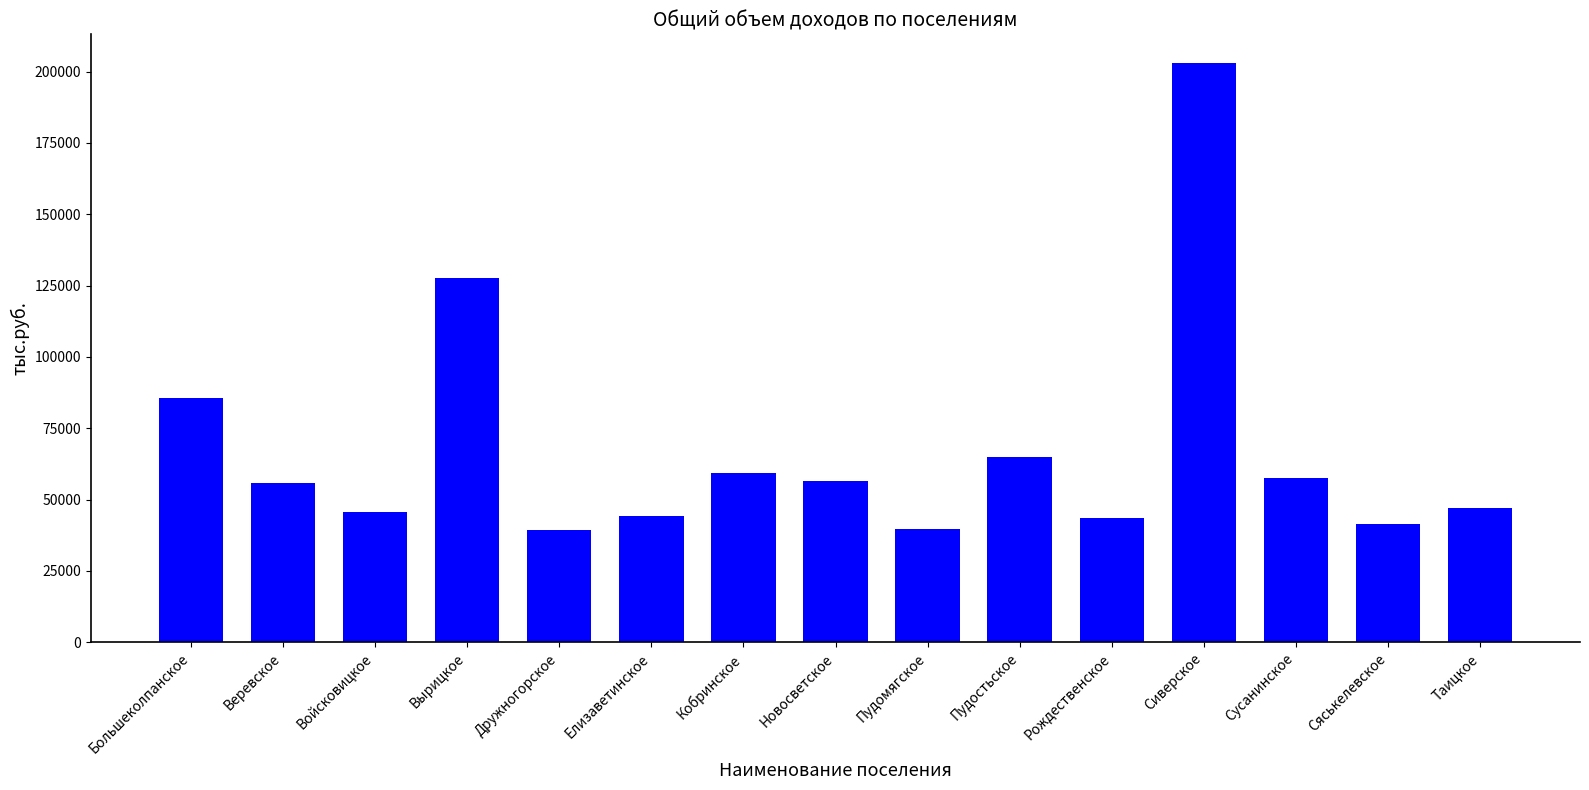

Does the chart contain any negative values?

No